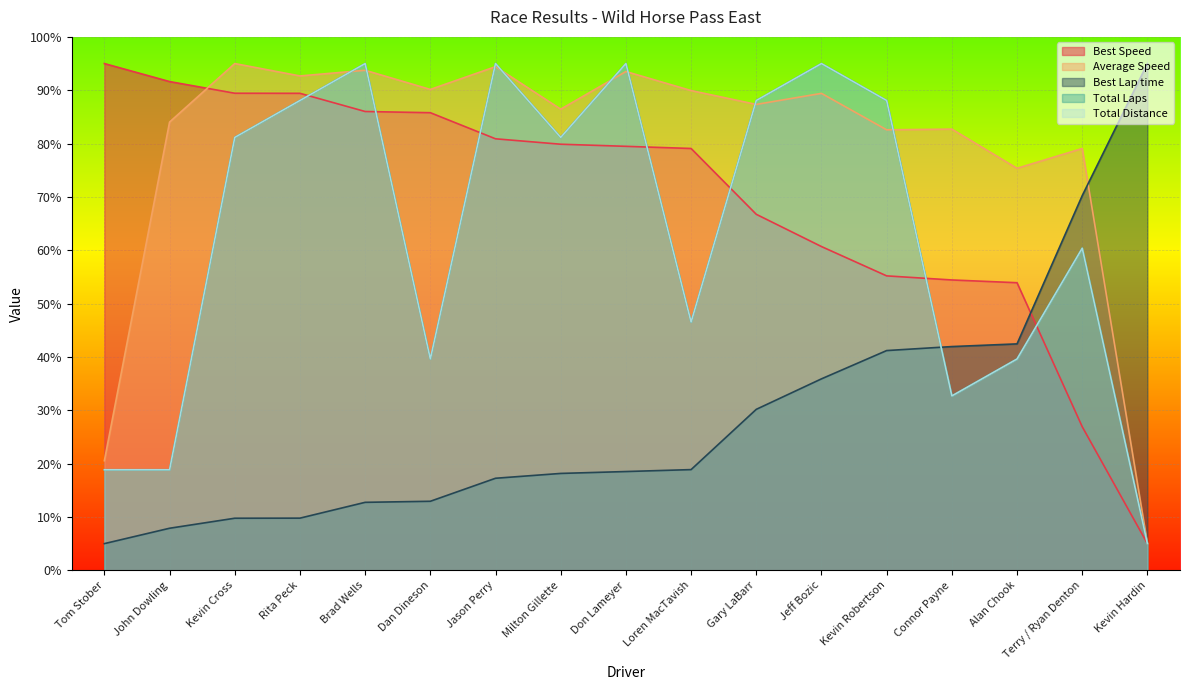

At how many categories does at least one series exceed 39?

17